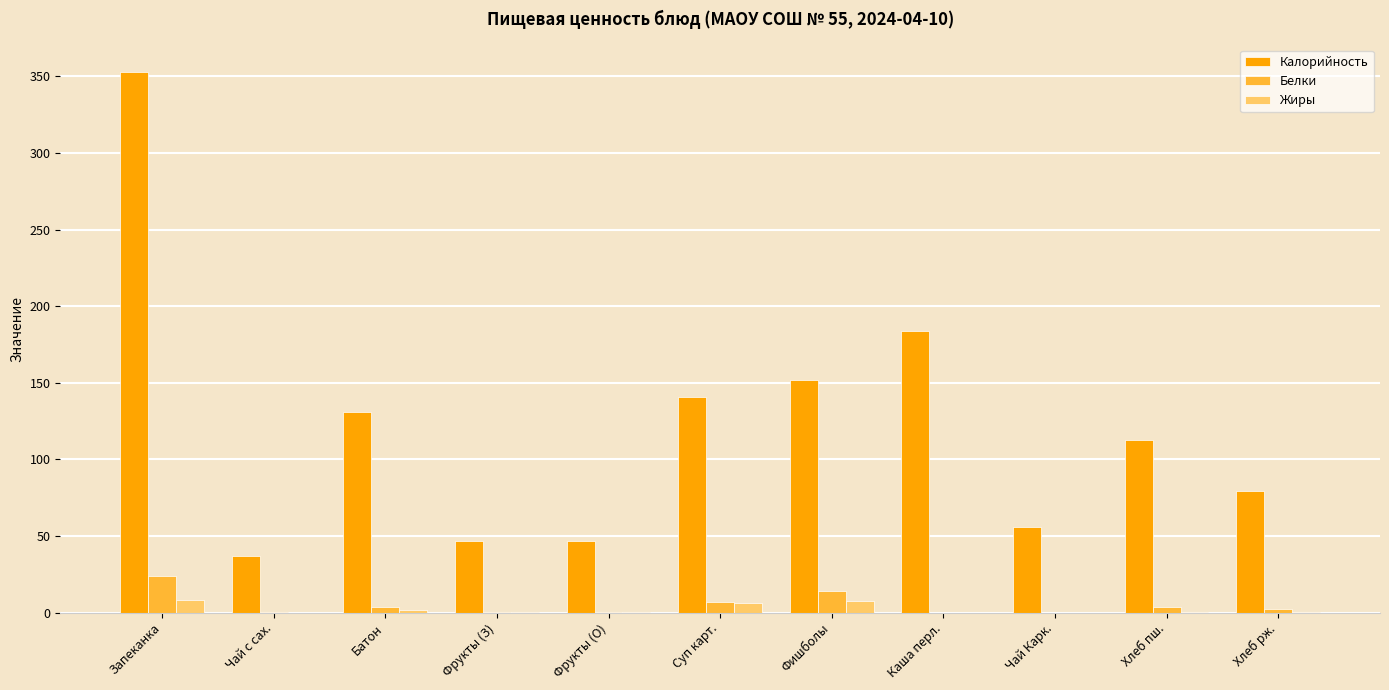

At which category is the sum across all series the highest?

Запеканка